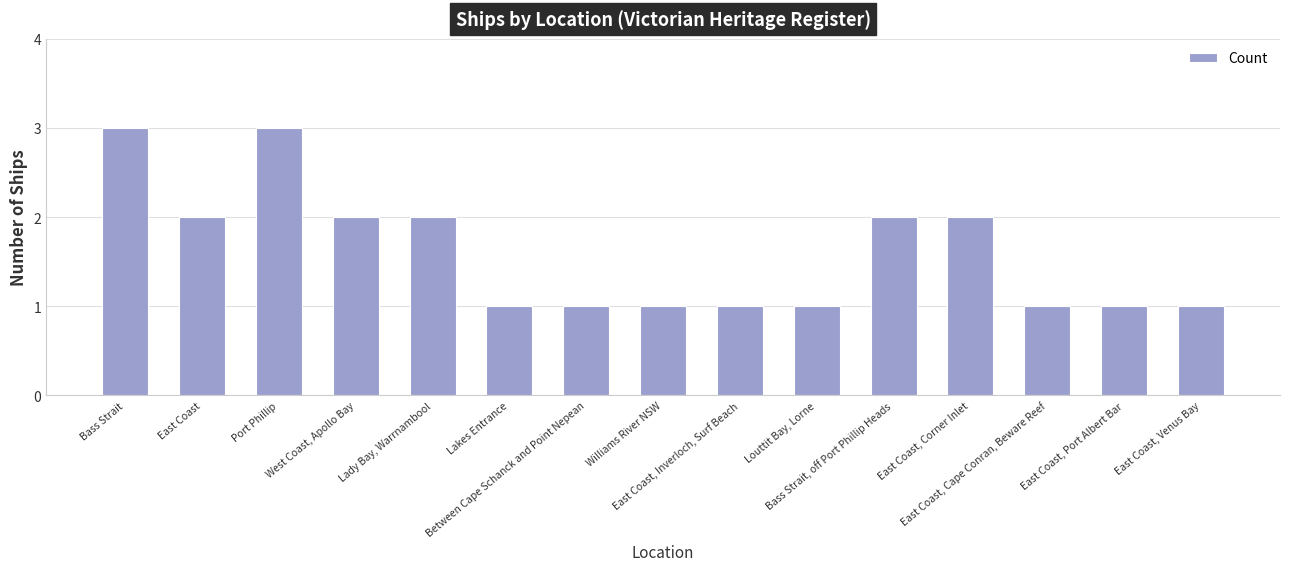

Reading left to right, transcribe all the data shown in this chart.

3	2	3	2	2	1	1	1	1	1	2	2	1	1	1